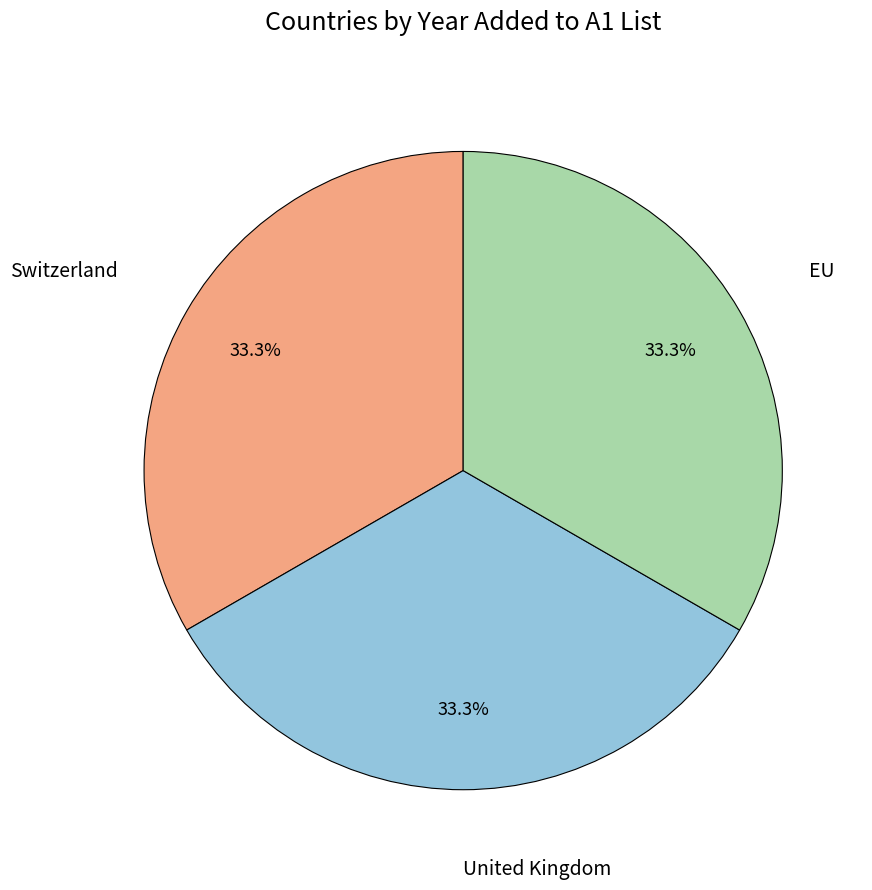

Is there a majority slice in this chart?

No